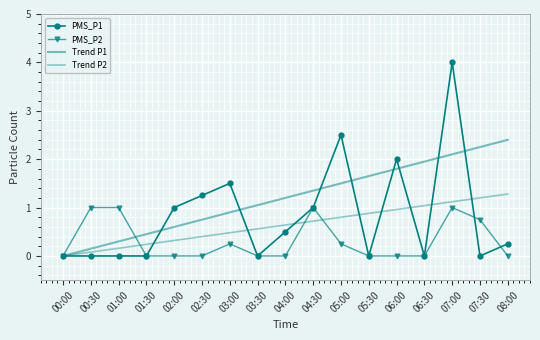

What are all the series names shown in the legend?

PMS_P1, PMS_P2, Trend P1, Trend P2